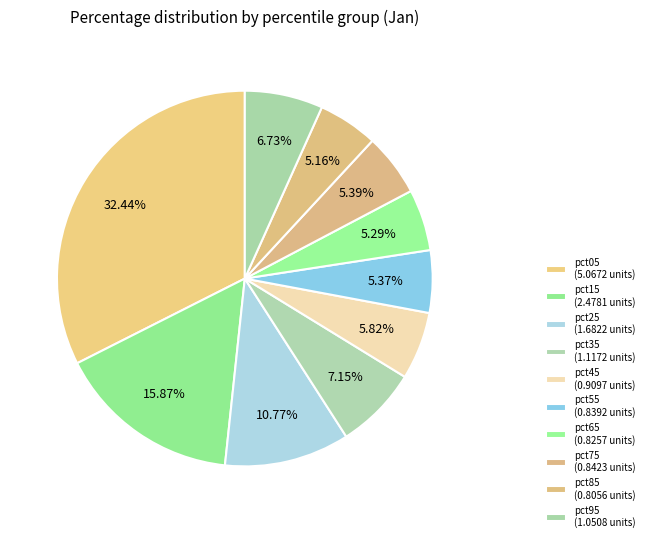

Count the number of slices in the pie.

10